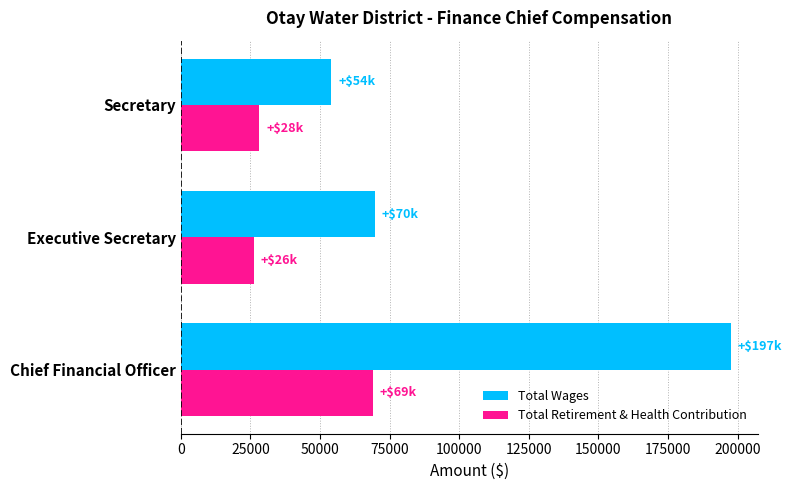

What is the difference between the Total Wages values at Chief Financial Officer and Secretary?

143443